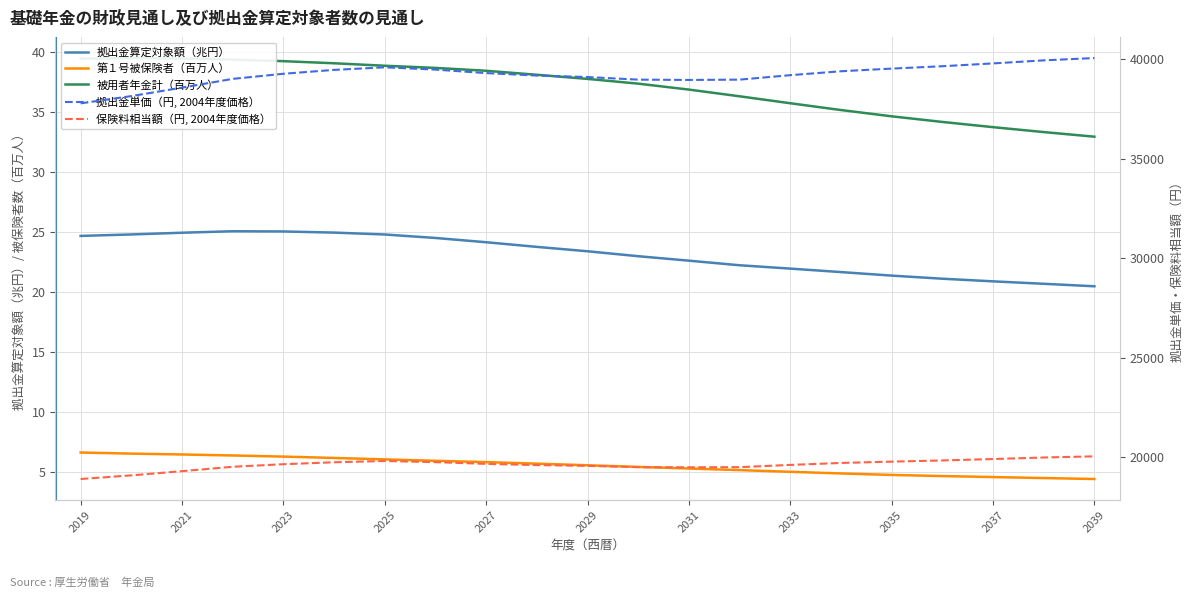

List the series in order of their peak value, highest first.

拠出金単価（円, 2004年度価格）, 保険料相当額（円, 2004年度価格）, 被用者年金計（百万人）, 拠出金算定対象額（兆円）, 第１号被保険者（百万人）